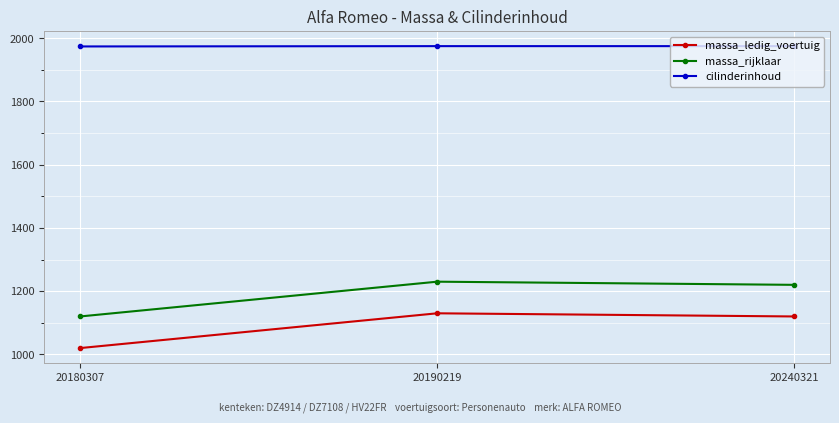

What is the spread (max minus min) of values at 20180307?

954